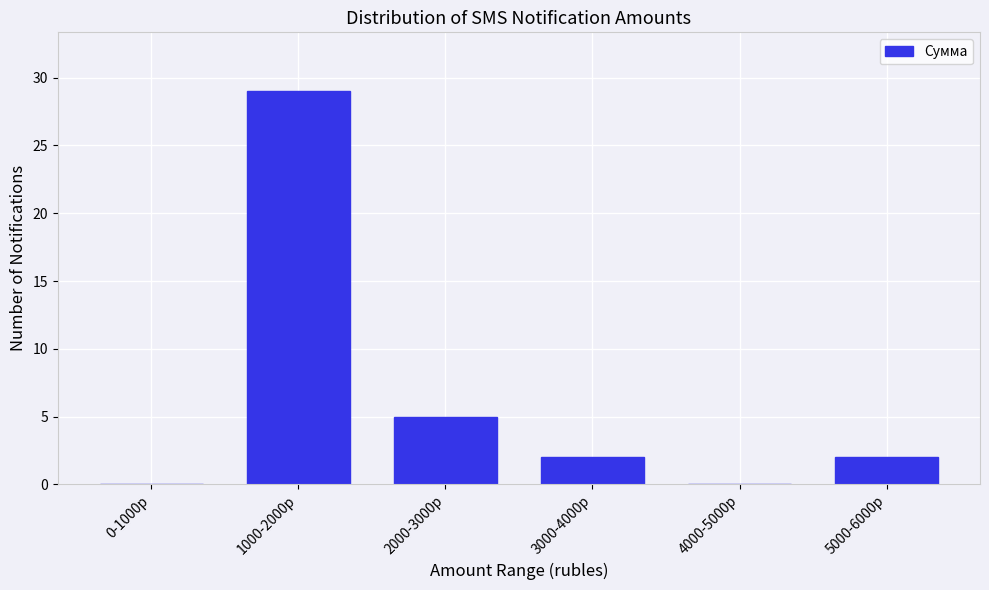

Reading left to right, list all the values displayed in this chart.

0-1000р=0	1000-2000р=29	2000-3000р=5	3000-4000р=2	4000-5000р=0	5000-6000р=2